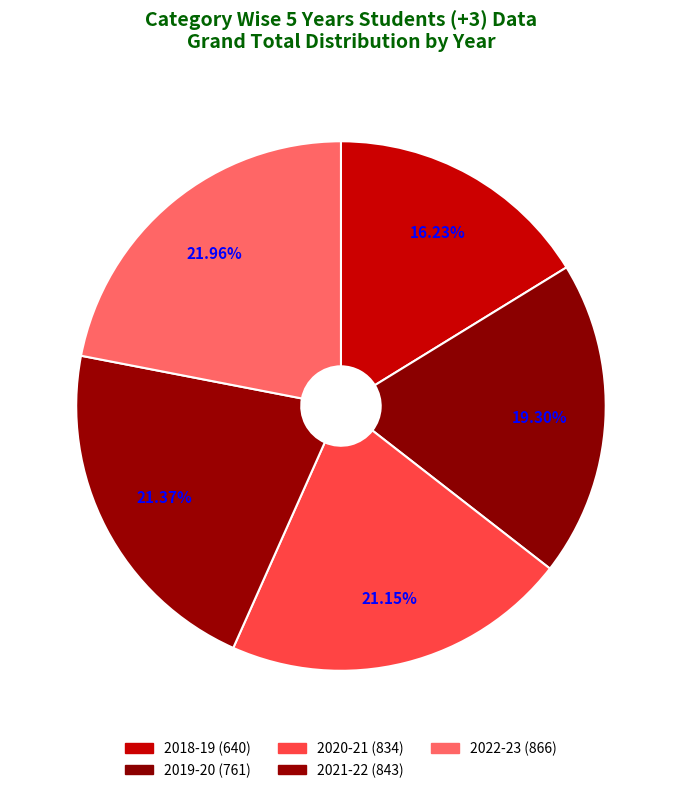

What percentage do 2022-23 and 2020-21 together represent?

43.1%